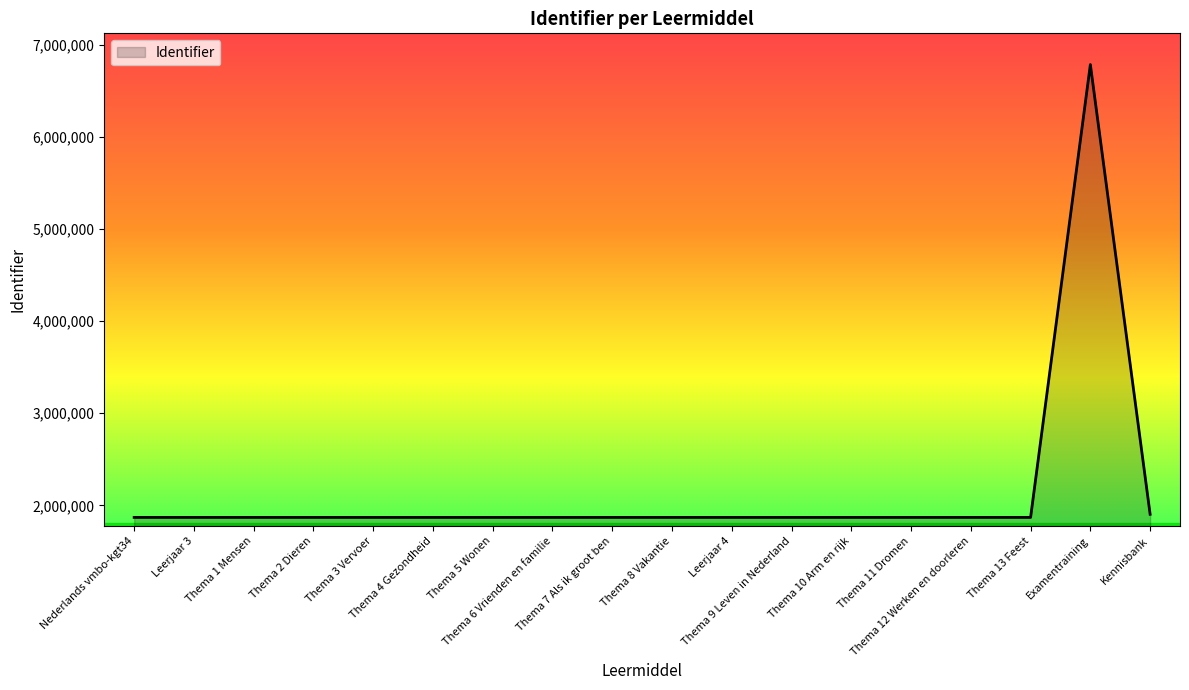

What is the greatest value displayed?

6787293